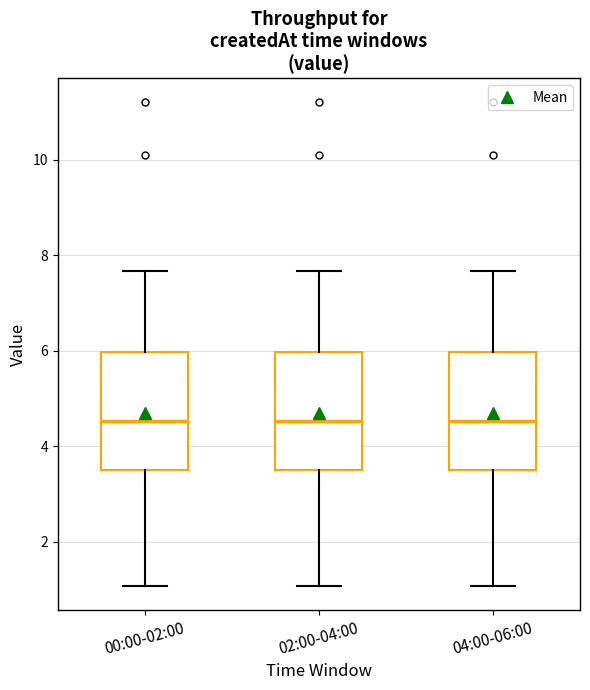

Reading left to right, read every box against the y-axis: the position of its median line, the range the box covers, and the ends of its whiskers. The values are not printed on the chart, so give them approximately, as read against the axis.

00:00-02:00: median 4.6, box 3.6 to 6.0, whiskers 1.0 to 7.6
02:00-04:00: median 4.6, box 3.6 to 6.0, whiskers 1.0 to 7.6
04:00-06:00: median 4.6, box 3.6 to 6.0, whiskers 1.0 to 7.6